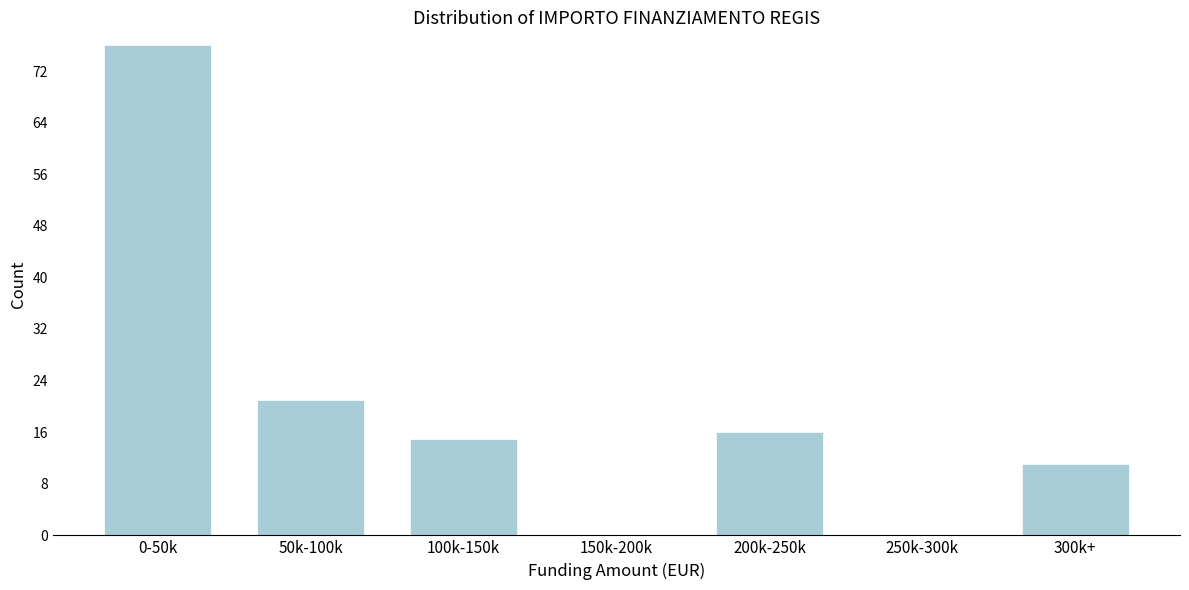

Reading left to right, what are all the values shown in this chart?

0-50k=76	50k-100k=21	100k-150k=15	150k-200k=0	200k-250k=16	250k-300k=0	300k+=11